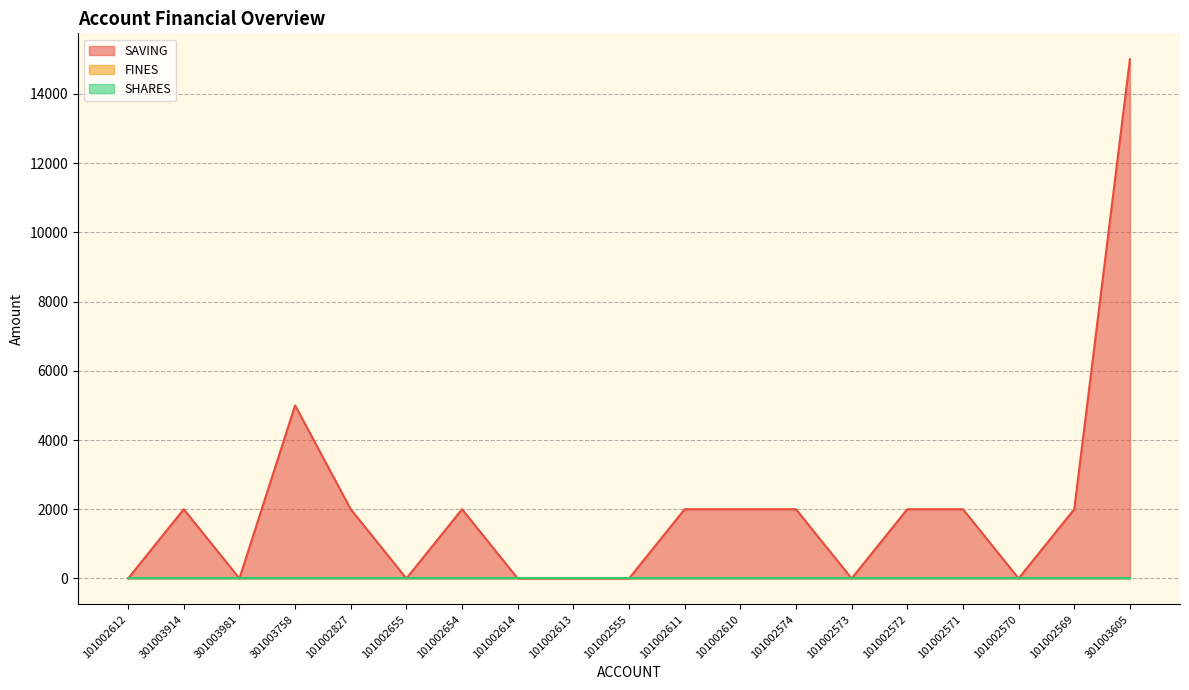

What is the average value of the SAVING series?

2000